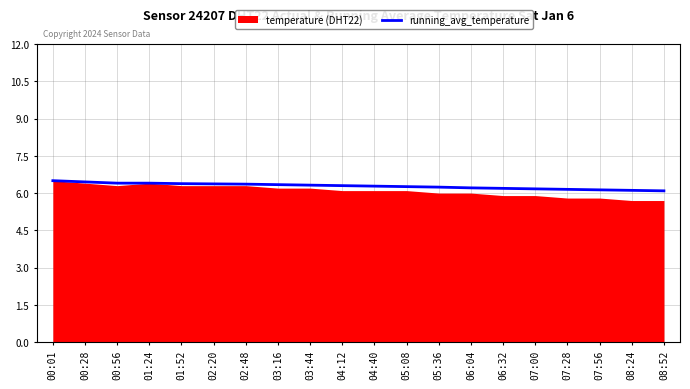

What is the highest value of the running_avg_temperature series?

6.5